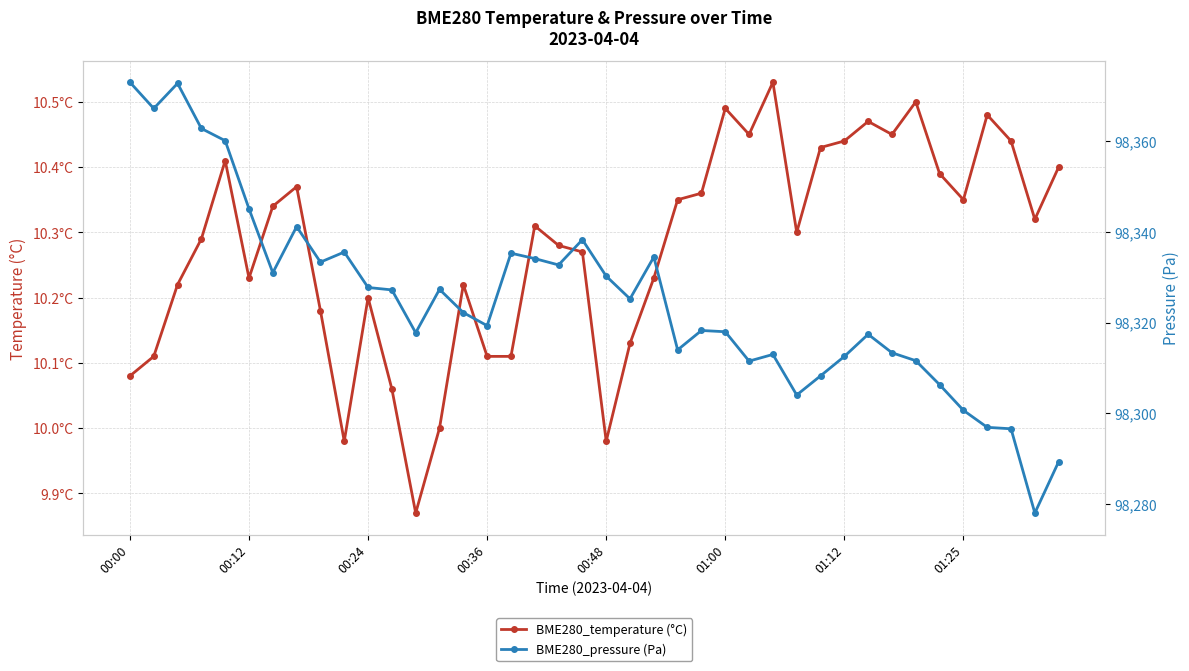

At which category is the sum across all series the highest?

00:00